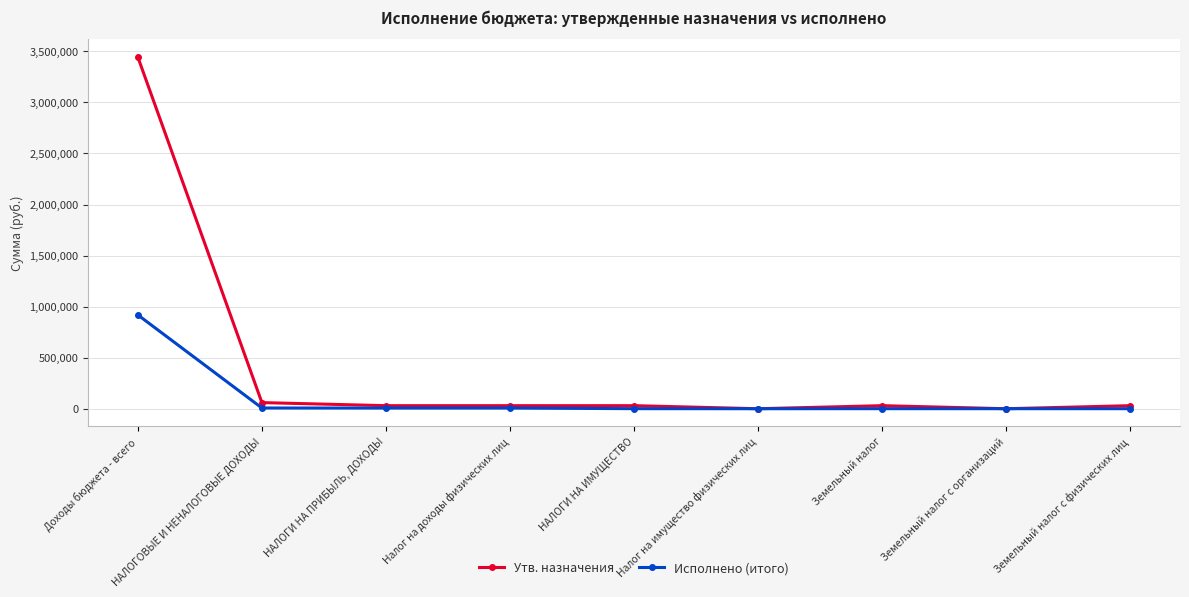

What position from the right is Доходы бюджета - всего?

9